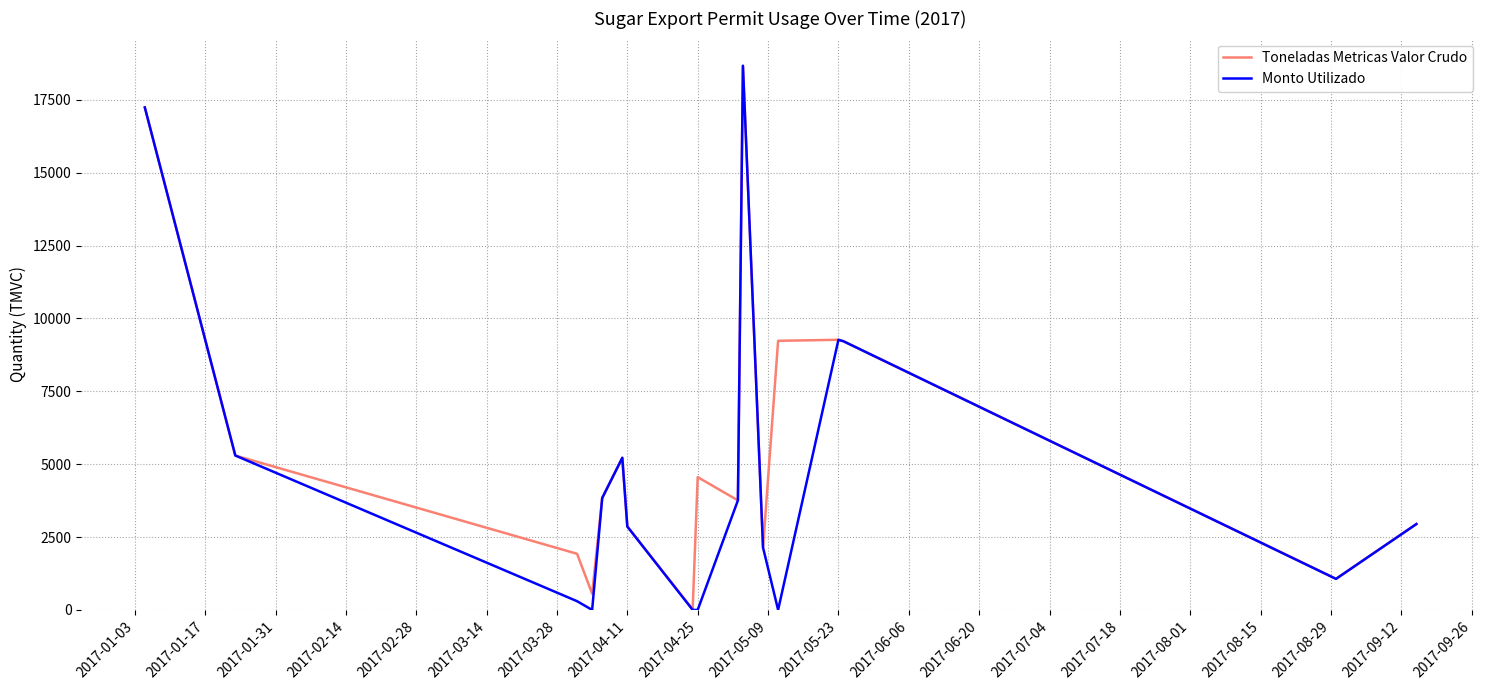

What is the maximum value shown in the chart?

18669.2